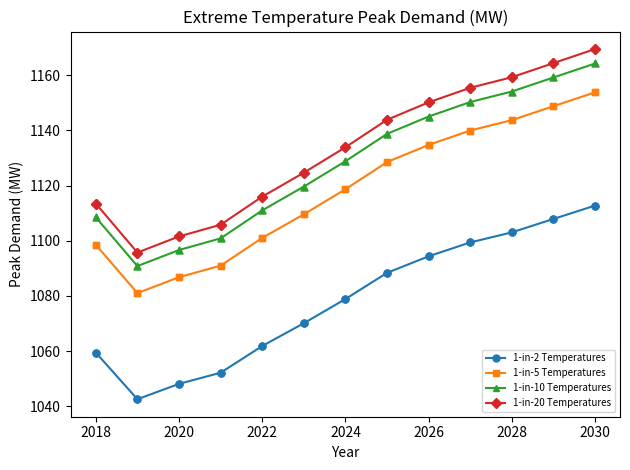

Which series has the widest spread of values?

1-in-20 Temperatures